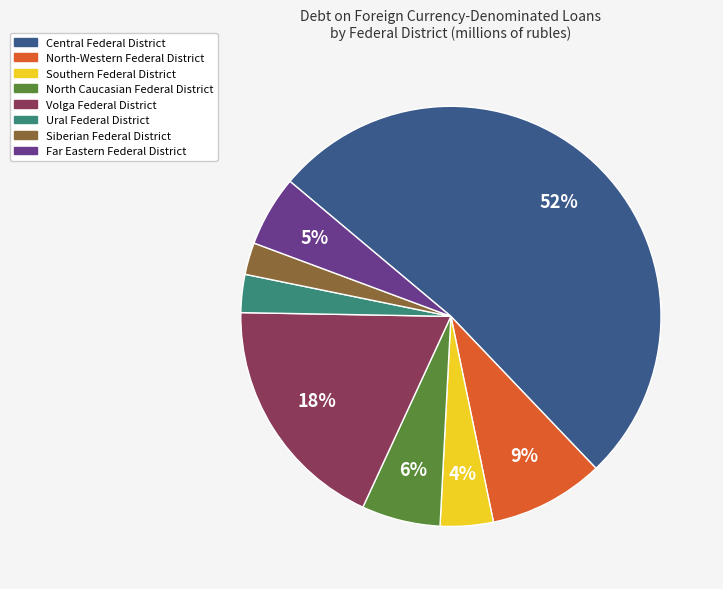

What is the largest slice in the pie chart?

Central Federal District